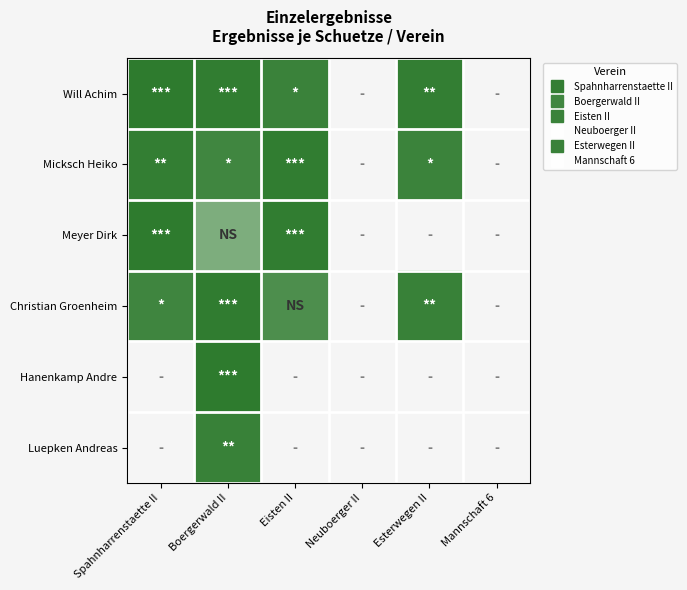

At Esterwegen II, list the series in order from largest to smallest.

Will Achim, Micksch Heiko, Meyer Dirk, Christian Groenheim, Hanenkamp Andre, Luepken Andreas